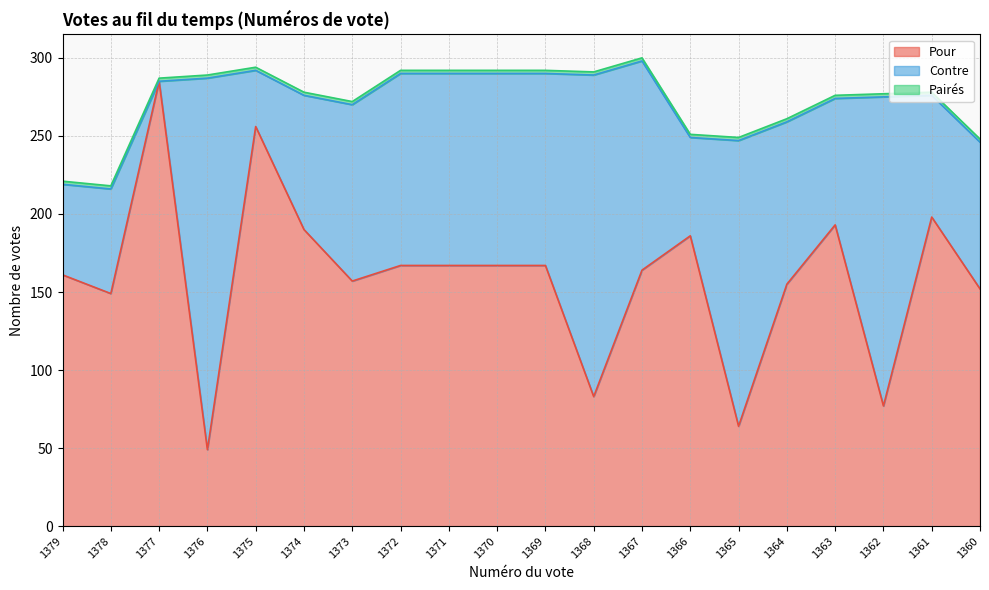

What is the average value of the Pairés series?

2